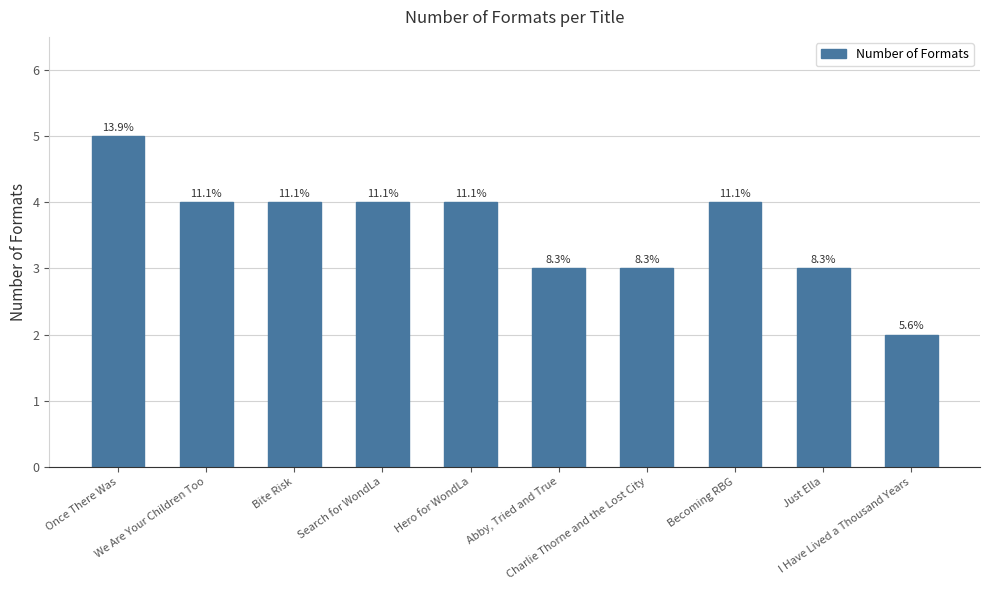

What value does the data have at Becoming RBG?

4